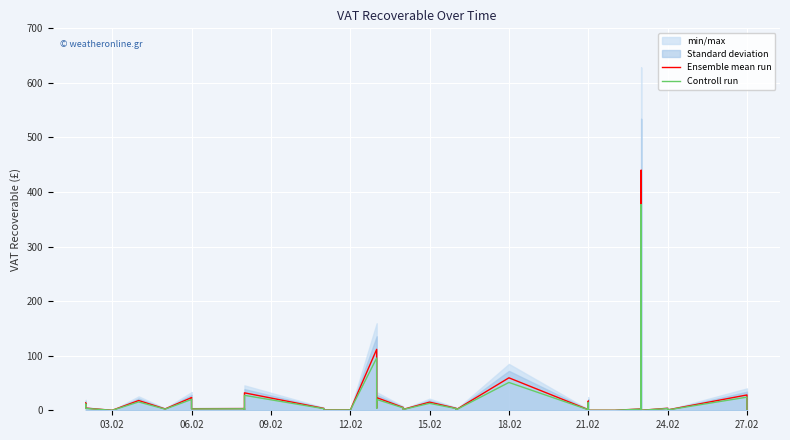

At how many categories does at least one series exceed 11?

13